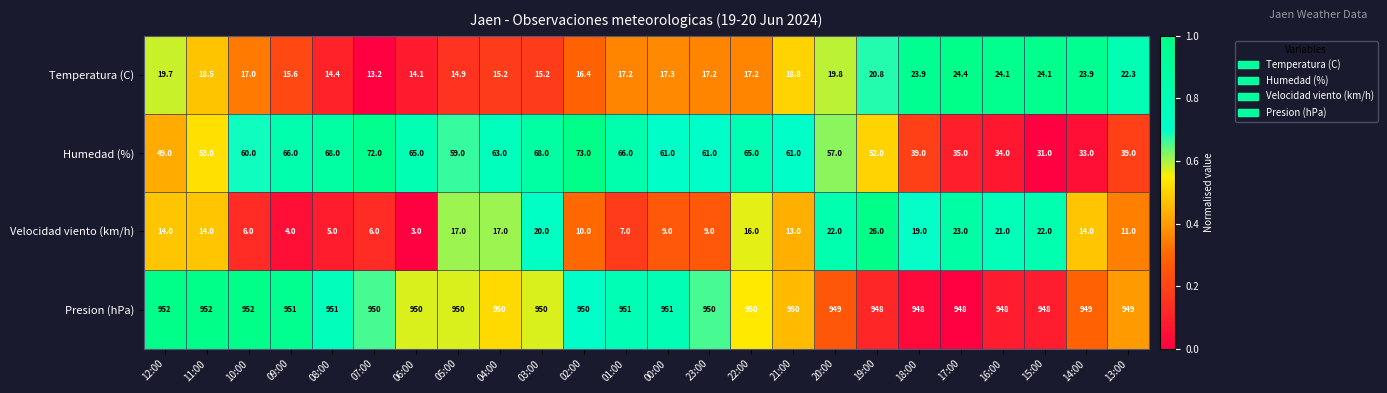

What is the sum of the Temperatura (C) values at 13:00 and 10:00?

39.3